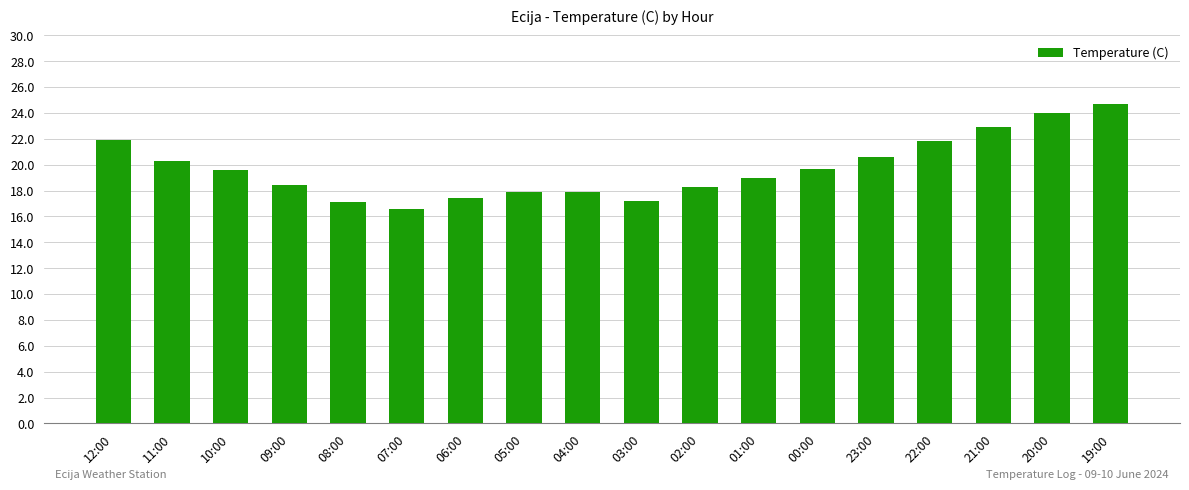

What is the label of the 15th bar from the right?

09:00